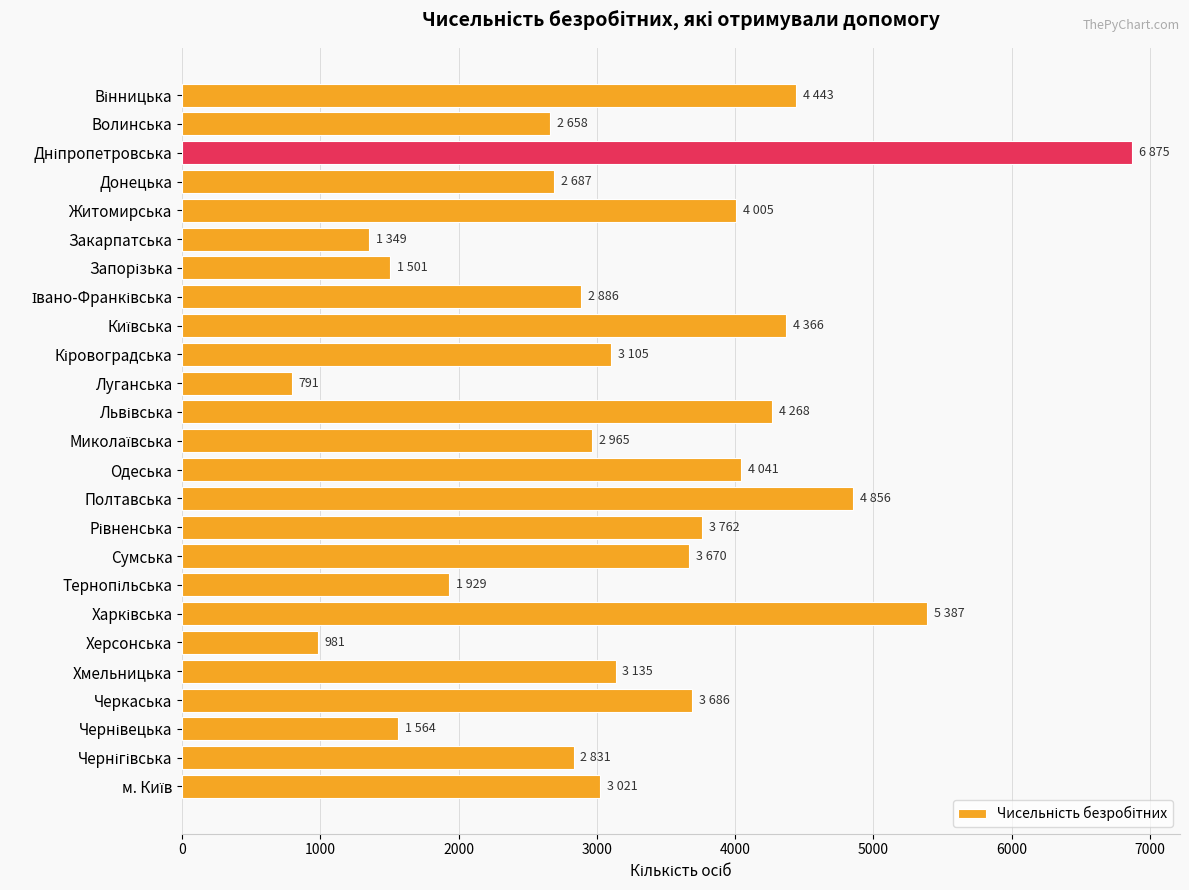

What is the difference between the maximum and second lowest values?

5894